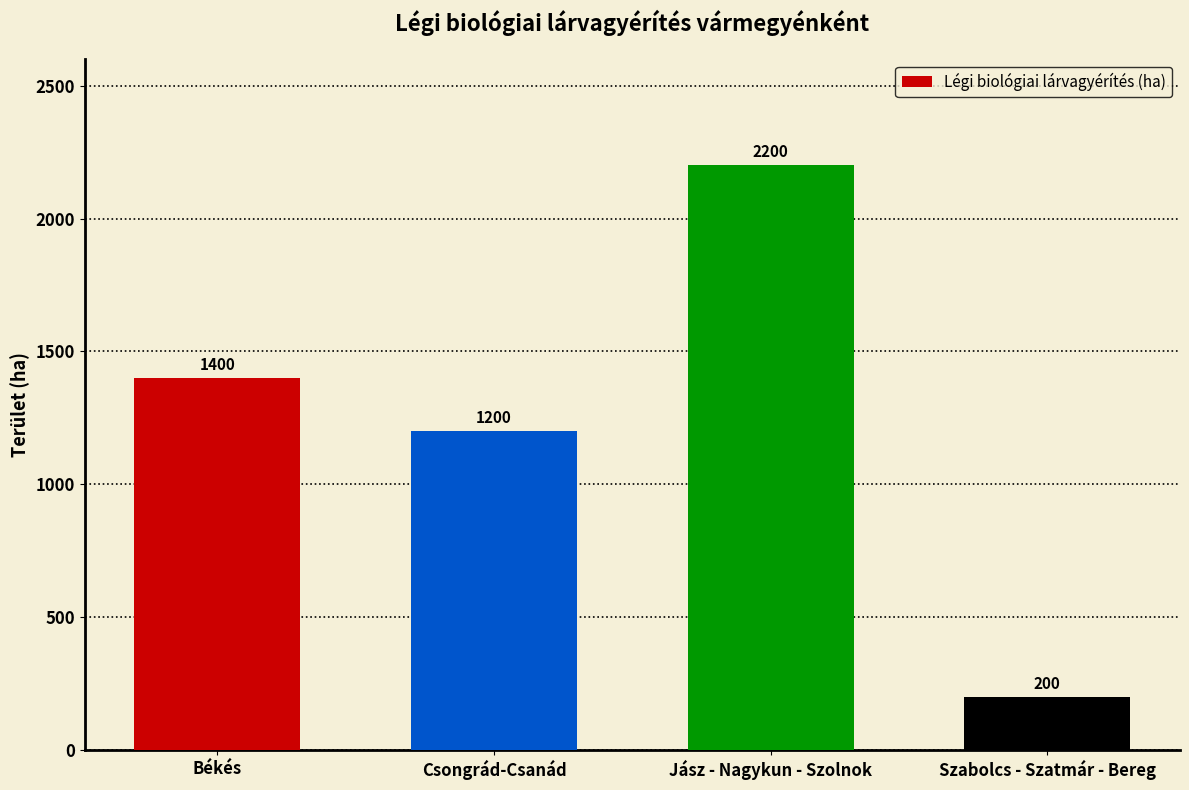

Which label corresponds to the largest value in the chart?

Jász - Nagykun - Szolnok